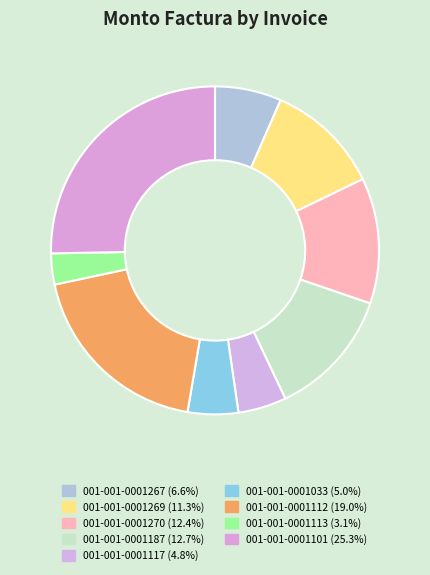

Rank the categories by value from lowest to highest.

001-001-0001113, 001-001-0001117, 001-001-0001033, 001-001-0001267, 001-001-0001269, 001-001-0001270, 001-001-0001187, 001-001-0001112, 001-001-0001101